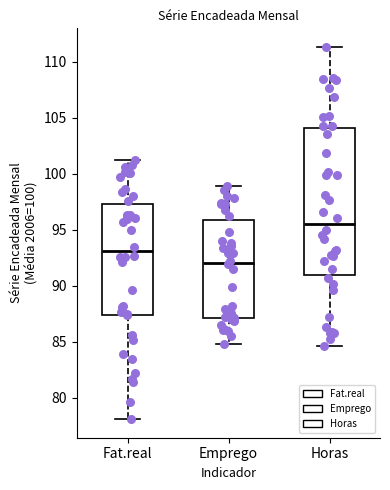

Which box is the tallest, from its lower edge to its upper edge?

Horas